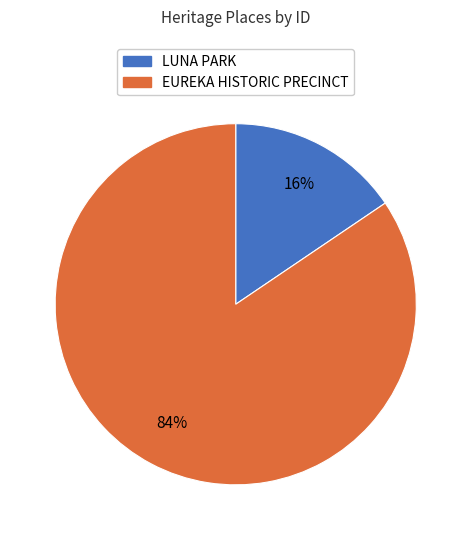

Is LUNA PARK the majority of the pie?

No